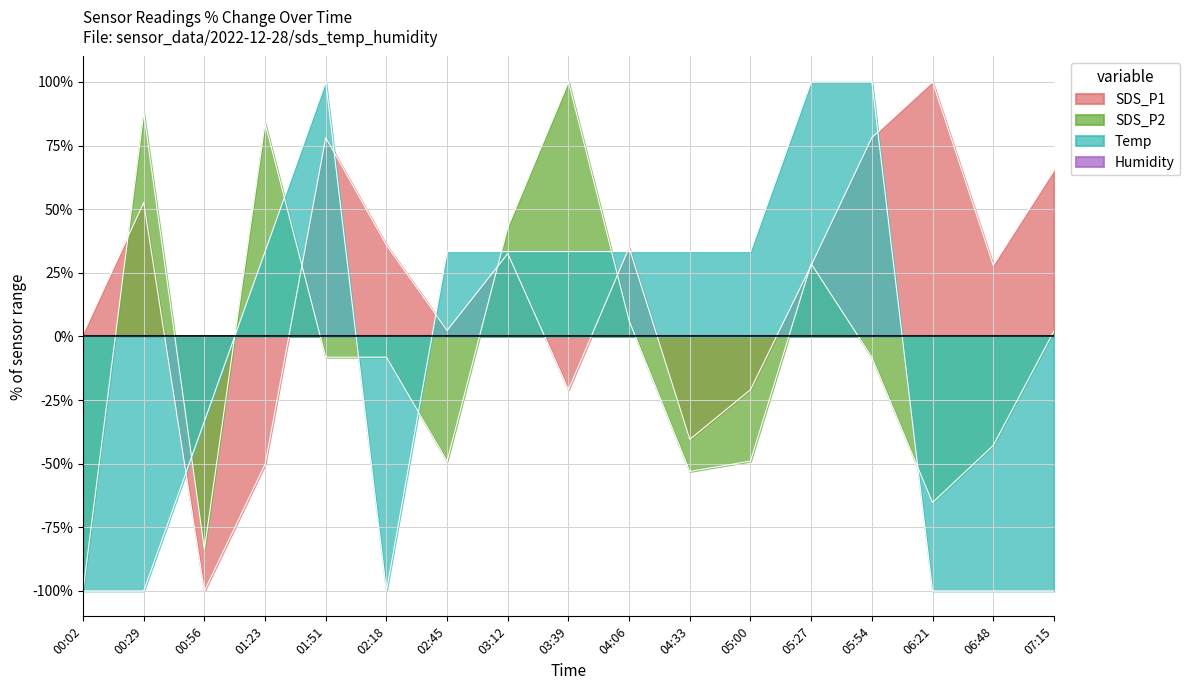

What is the difference between the highest and lowest values at 06:48?

127.9